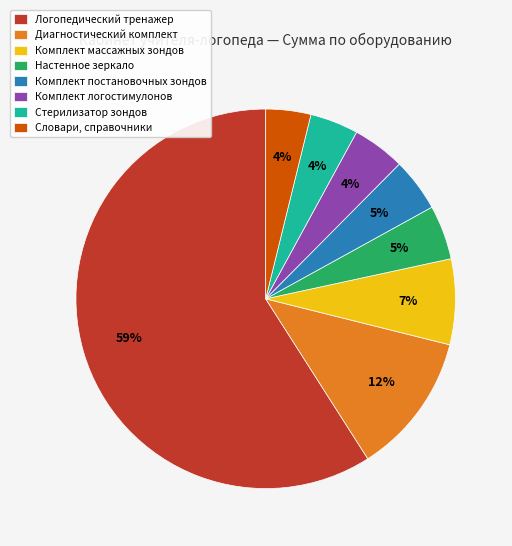

How many slices are in this pie chart?

8